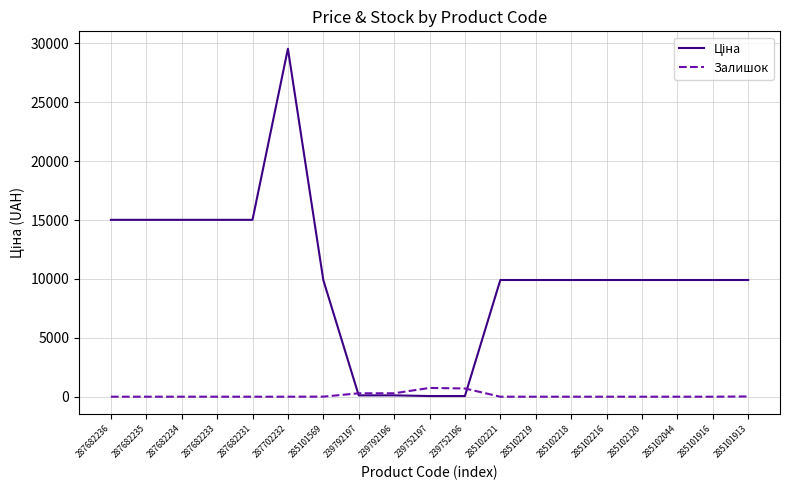

What is the difference between the highest and lowest values at 285102219?

9908.5